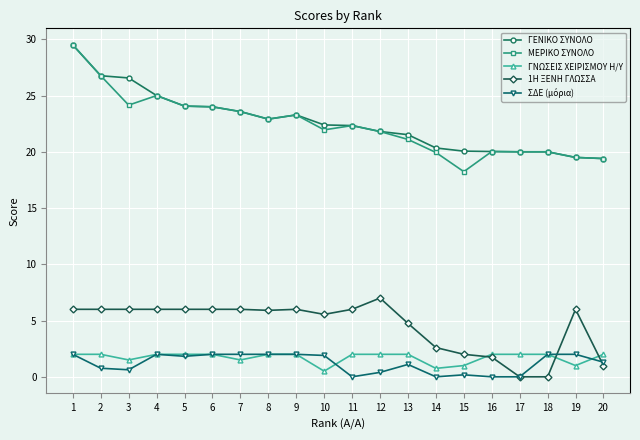

What is the difference between the maximum and minimum values in the 1Η ΞΕΝΗ ΓΛΩΣΣΑ series?

7.0